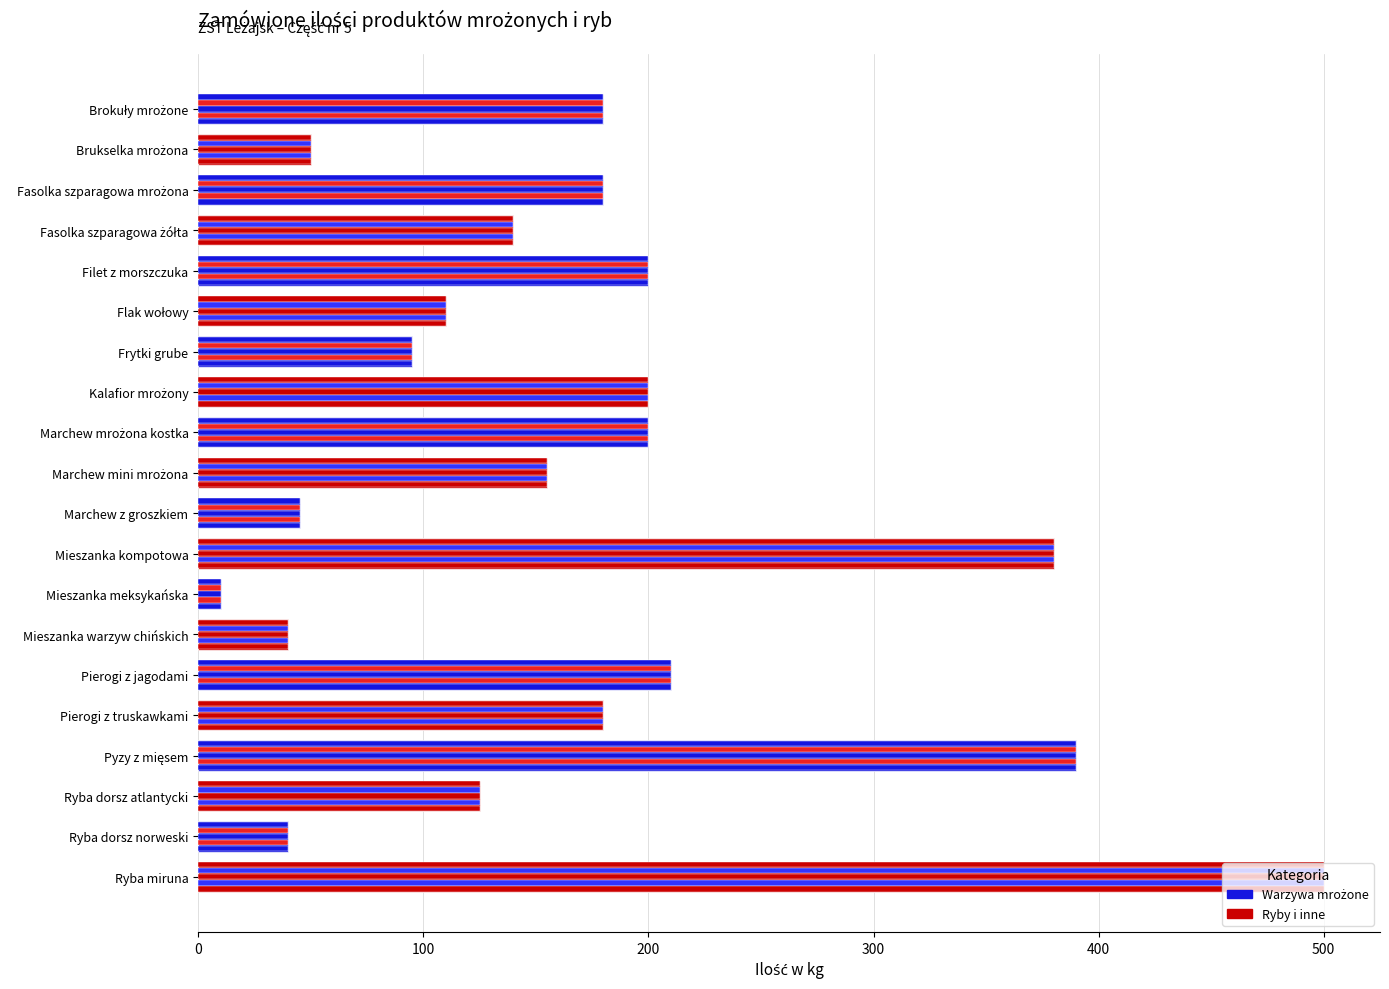

List the labels in order of value, smallest first.

Mieszanka meksykańska, Mieszanka warzyw chińskich, Ryba dorsz norweski, Marchew z groszkiem, Brukselka mrożona, Frytki grube, Flak wołowy, Ryba dorsz atlantycki, Fasolka szparagowa żółta, Marchew mini mrożona, Brokuły mrożone, Fasolka szparagowa mrożona, Pierogi z truskawkami, Filet z morszczuka, Kalafior mrożony, Marchew mrożona kostka, Pierogi z jagodami, Mieszanka kompotowa, Pyzy z mięsem, Ryba miruna